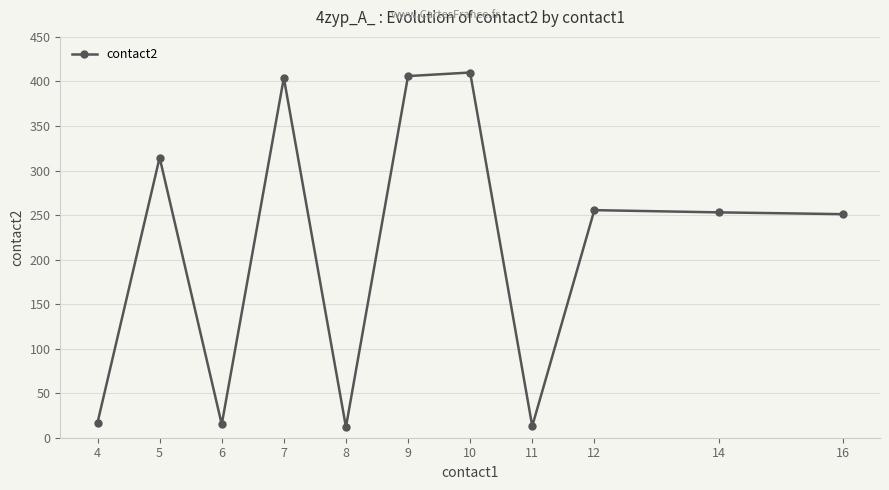

At which category does the data reach its first local valley?

6